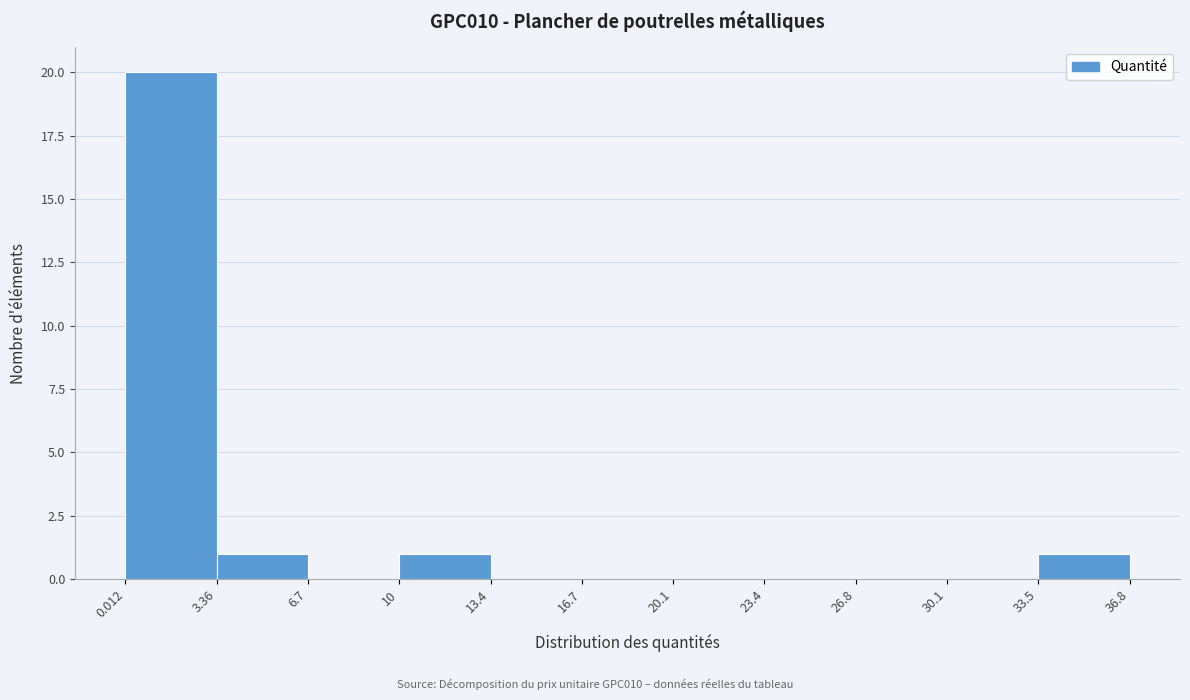

Reading left to right, transcribe this chart: for each bar, give the range it covers on the x-axis and its height. The values are not printed on the chart, so give them approximately, as read against the axis.

0.012 to 3.36: 20
3.36 to 6.7: 1
6.7 to 10: 0
10 to 13.4: 1
13.4 to 16.7: 0
16.7 to 20.1: 0
20.1 to 23.4: 0
23.4 to 26.8: 0
26.8 to 30.1: 0
30.1 to 33.5: 0
33.5 to 36.8: 1